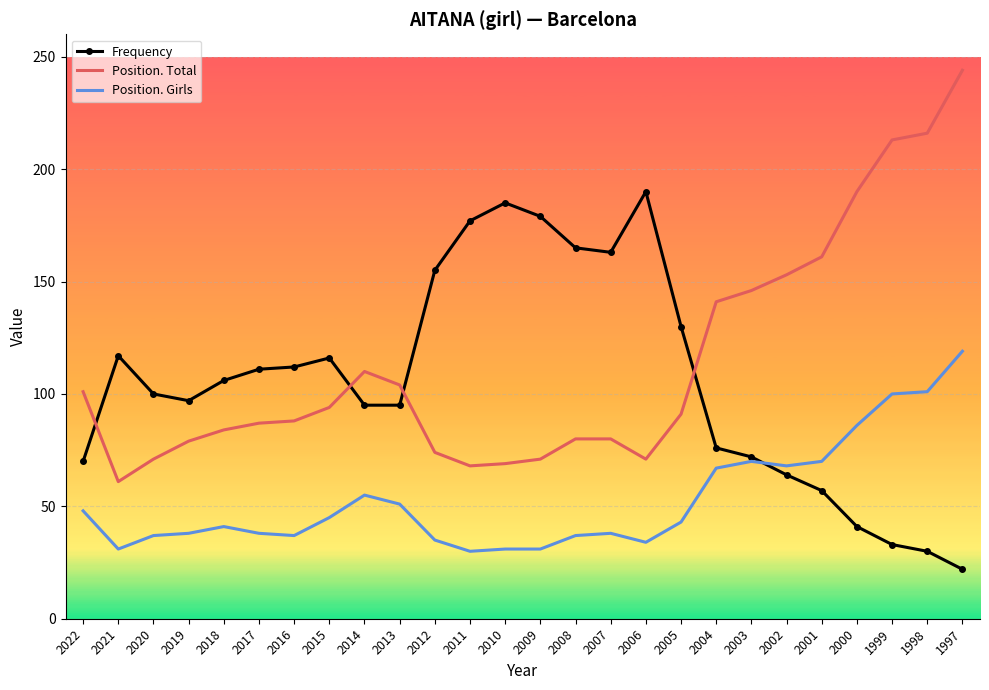

Which series ends up on top after the final intersection of Frequency and Position. Total?

Position. Total